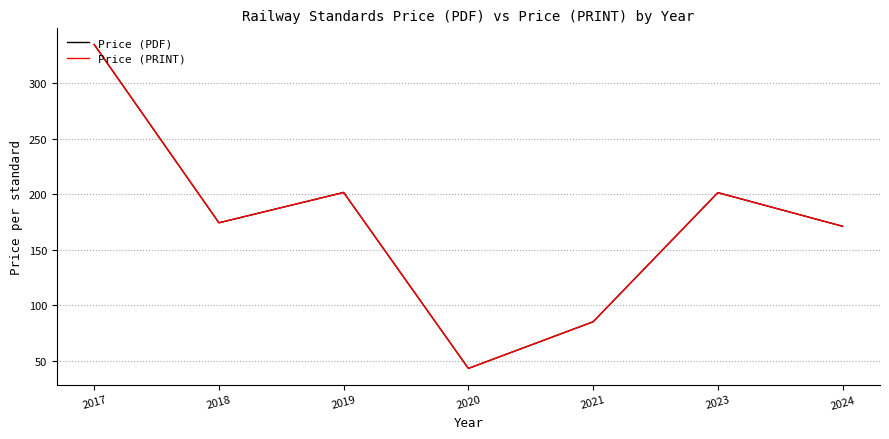

Does the chart display data point markers on the line(s)?

No